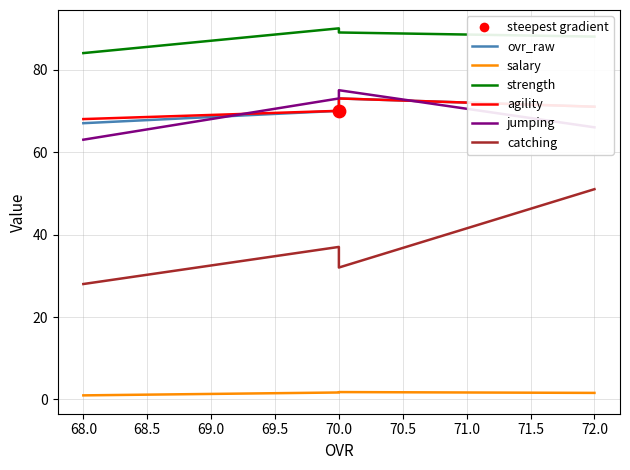

What are all the series names shown in the legend?

ovr_raw, salary, strength, agility, jumping, catching